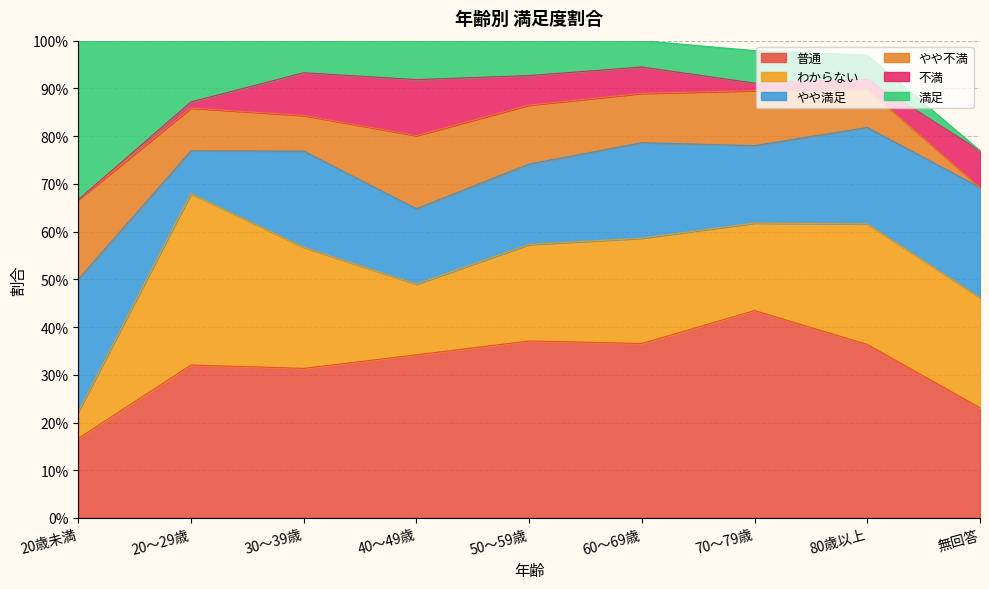

What is the sum of all 普通 values?

2.9